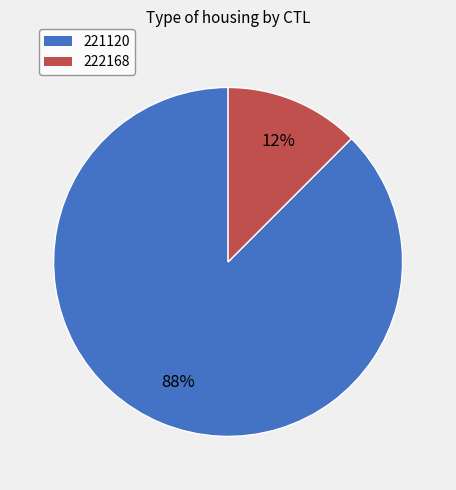

The 222168 slice represents 4% of the pie. True or false?

False